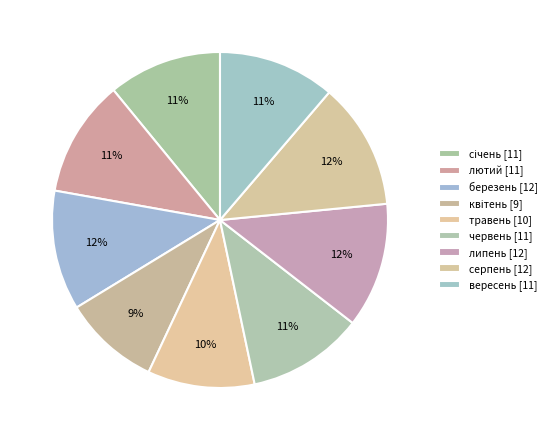

Which slice is the largest?

серпень